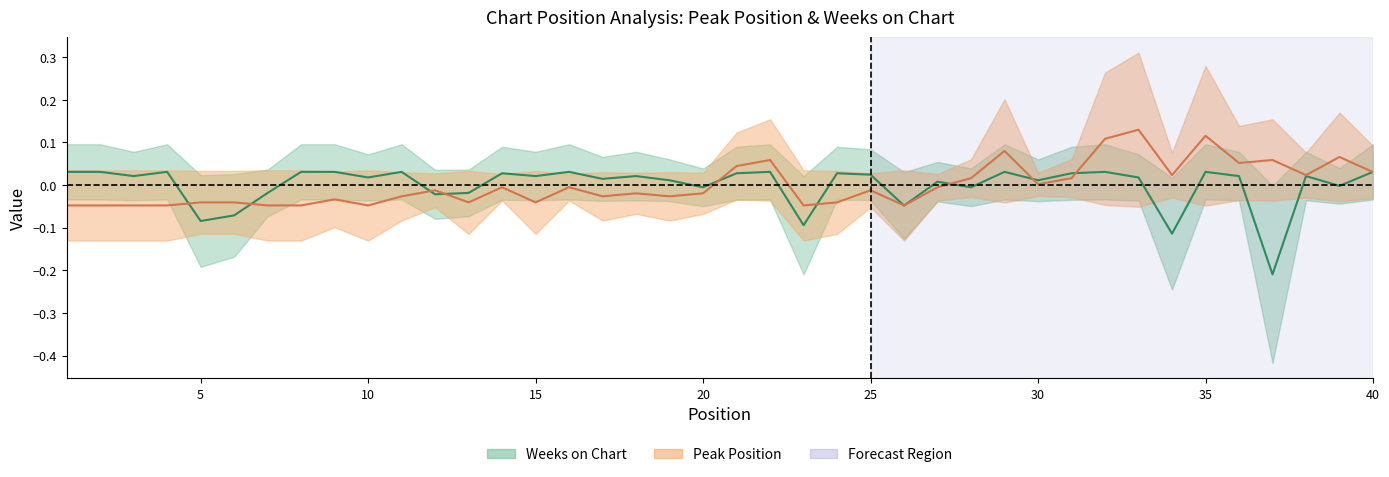

At which label does Weeks on Chart first exceed 0?

1